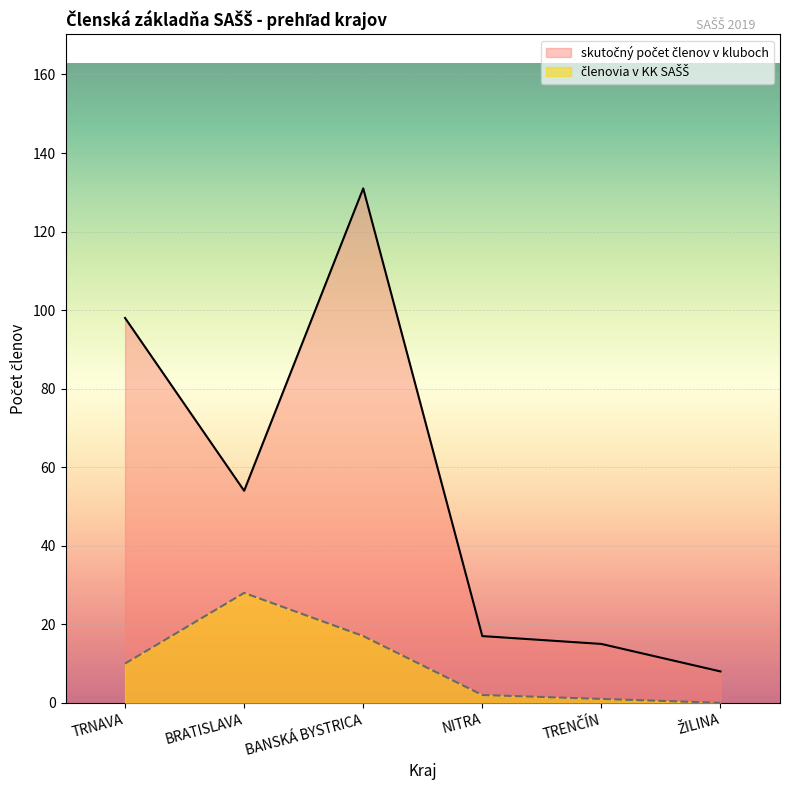

What are all the series names shown in the legend?

skutočný počet členov v kluboch, členovia v KK SAŠŠ